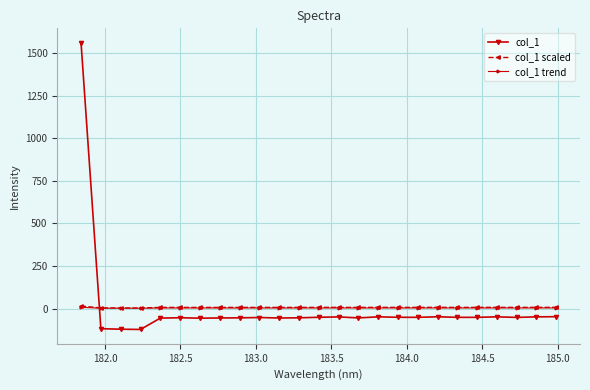

Which series has the largest range (max minus min)?

col_1